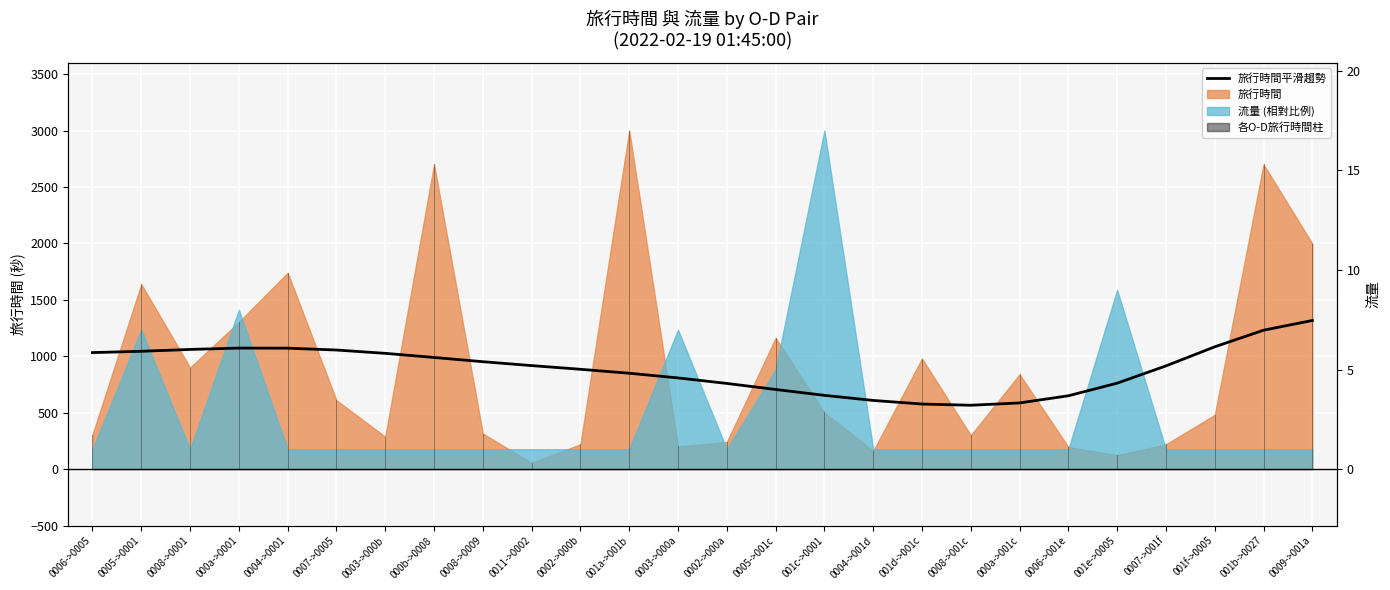

The value at 000b->0008 is 394.1. True or false?

False